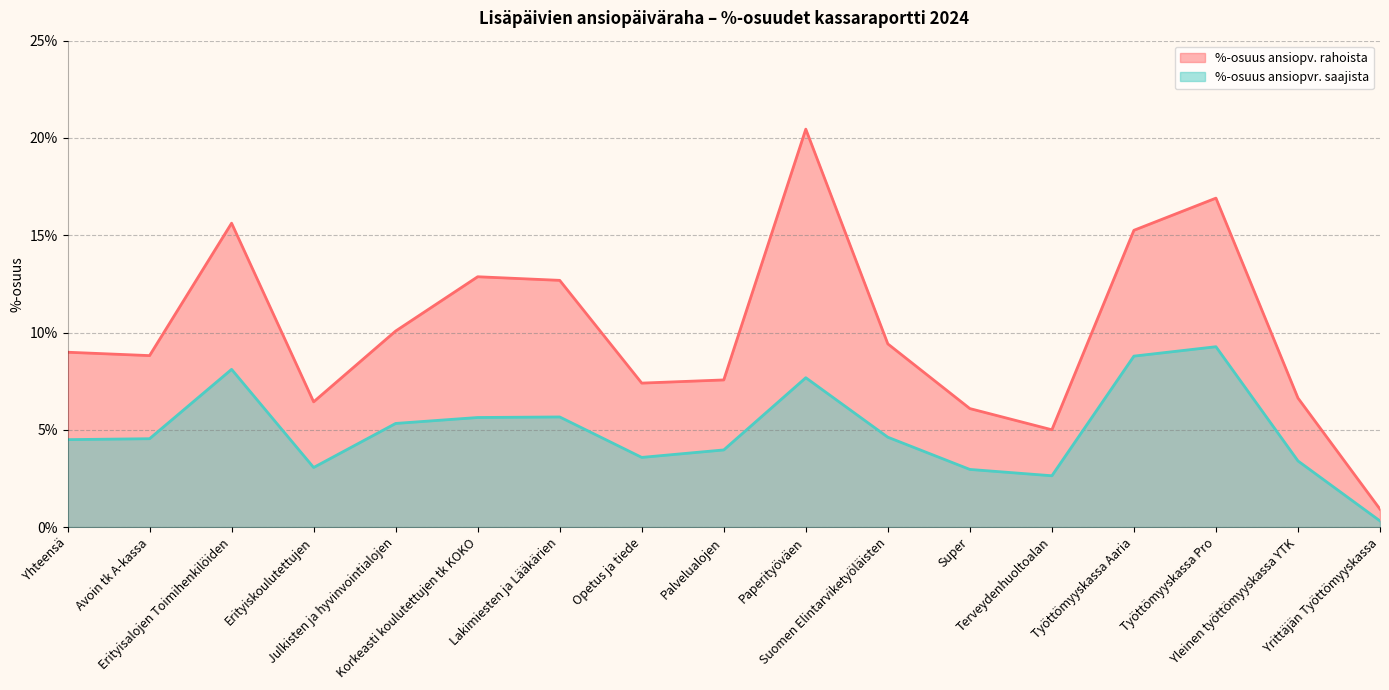

The value of %-osuus ansiopvr. saajista at Erityiskoulutettujen is 3.1. True or false?

True